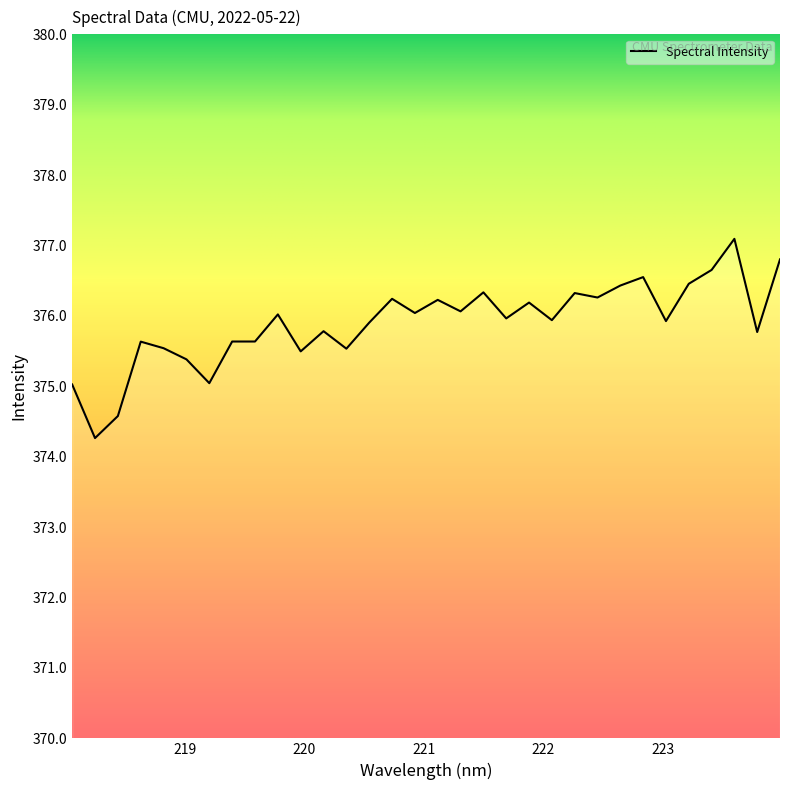

What is the maximum value shown in the chart?

377.1